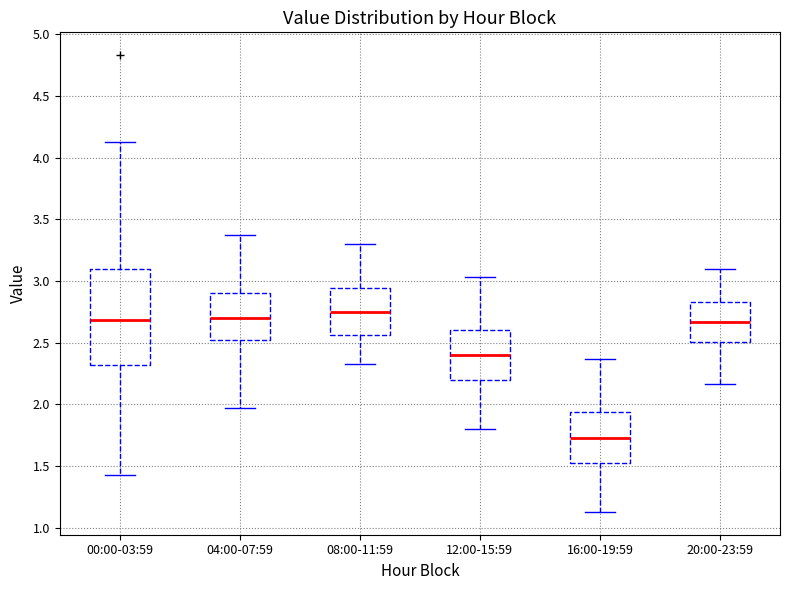

Reading left to right, transcribe this box plot: for each box, give where its median line is, the range the box spans, and where its two whiskers end, as read against the y-axis. The values are not printed on the chart, so give them approximately, as read against the axis.

00:00-03:59: median 2.70, box 2.30 to 3.10, whiskers 1.45 to 4.15
04:00-07:59: median 2.70, box 2.50 to 2.90, whiskers 1.95 to 3.35
08:00-11:59: median 2.75, box 2.55 to 2.95, whiskers 2.35 to 3.30
12:00-15:59: median 2.40, box 2.20 to 2.60, whiskers 1.80 to 3.05
16:00-19:59: median 1.75, box 1.55 to 1.95, whiskers 1.15 to 2.35
20:00-23:59: median 2.65, box 2.50 to 2.85, whiskers 2.15 to 3.10